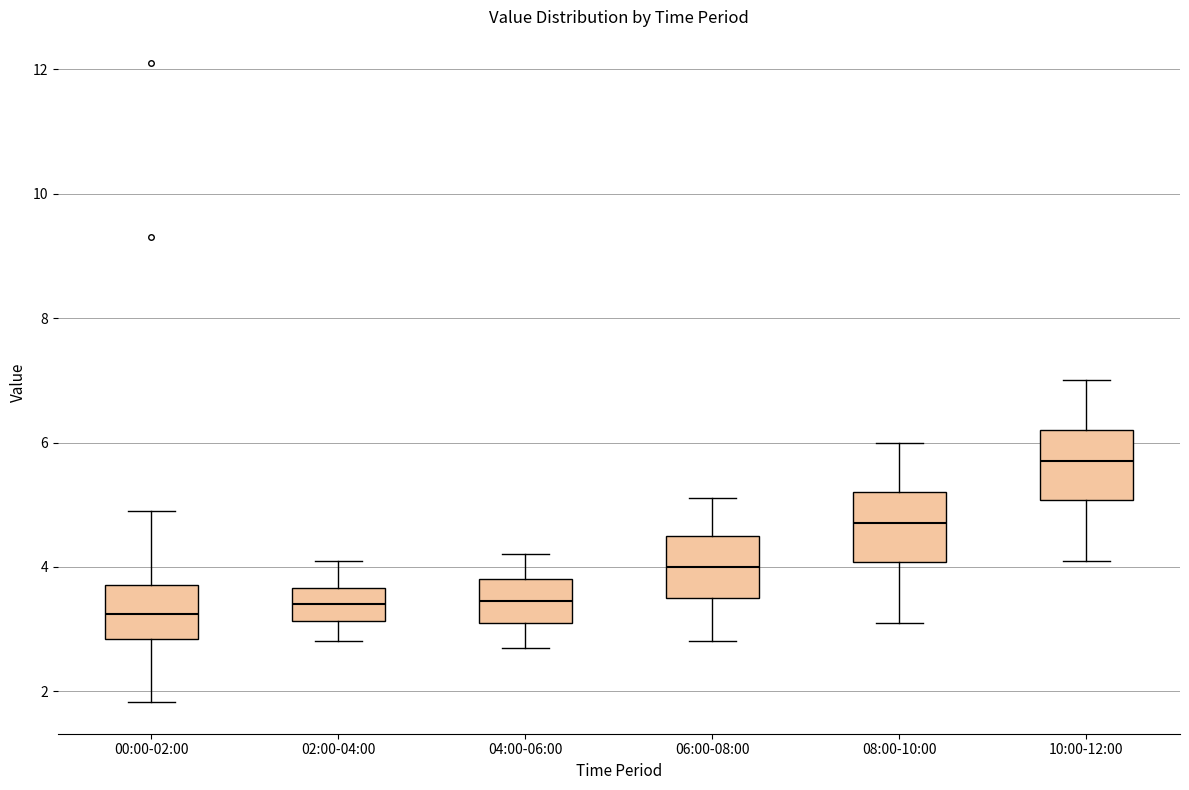

Reading left to right, read every box against the y-axis: the position of its median line, the range the box covers, and the ends of its whiskers. The values are not printed on the chart, so give them approximately, as read against the axis.

00:00-02:00: median 3.2, box 2.8 to 3.8, whiskers 1.8 to 5.0
02:00-04:00: median 3.4, box 3.2 to 3.6, whiskers 2.8 to 4.2
04:00-06:00: median 3.4, box 3.2 to 3.8, whiskers 2.8 to 4.2
06:00-08:00: median 4.0, box 3.6 to 4.6, whiskers 2.8 to 5.2
08:00-10:00: median 4.8, box 4.0 to 5.2, whiskers 3.2 to 6.0
10:00-12:00: median 5.8, box 5.0 to 6.2, whiskers 4.2 to 7.0